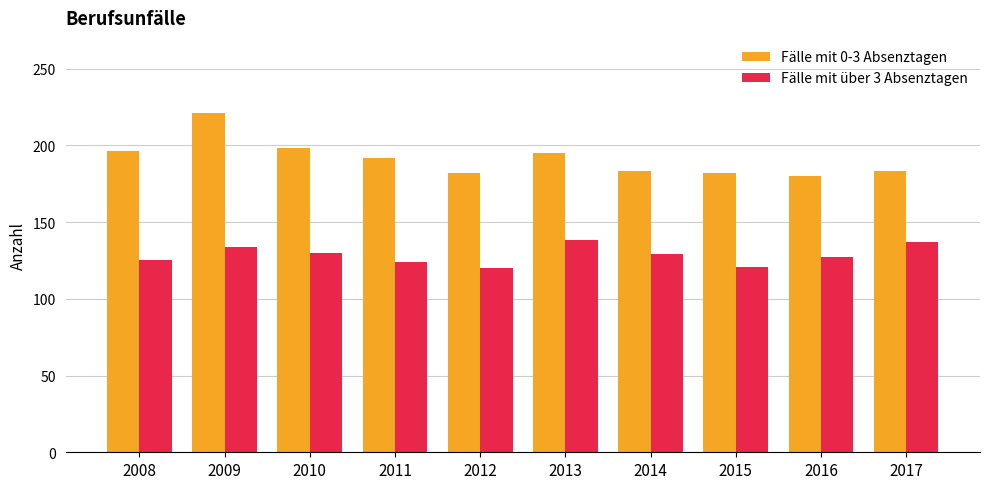

What is the value of the Fälle mit über 3 Absenztagen bar at the 7th from the left?

129